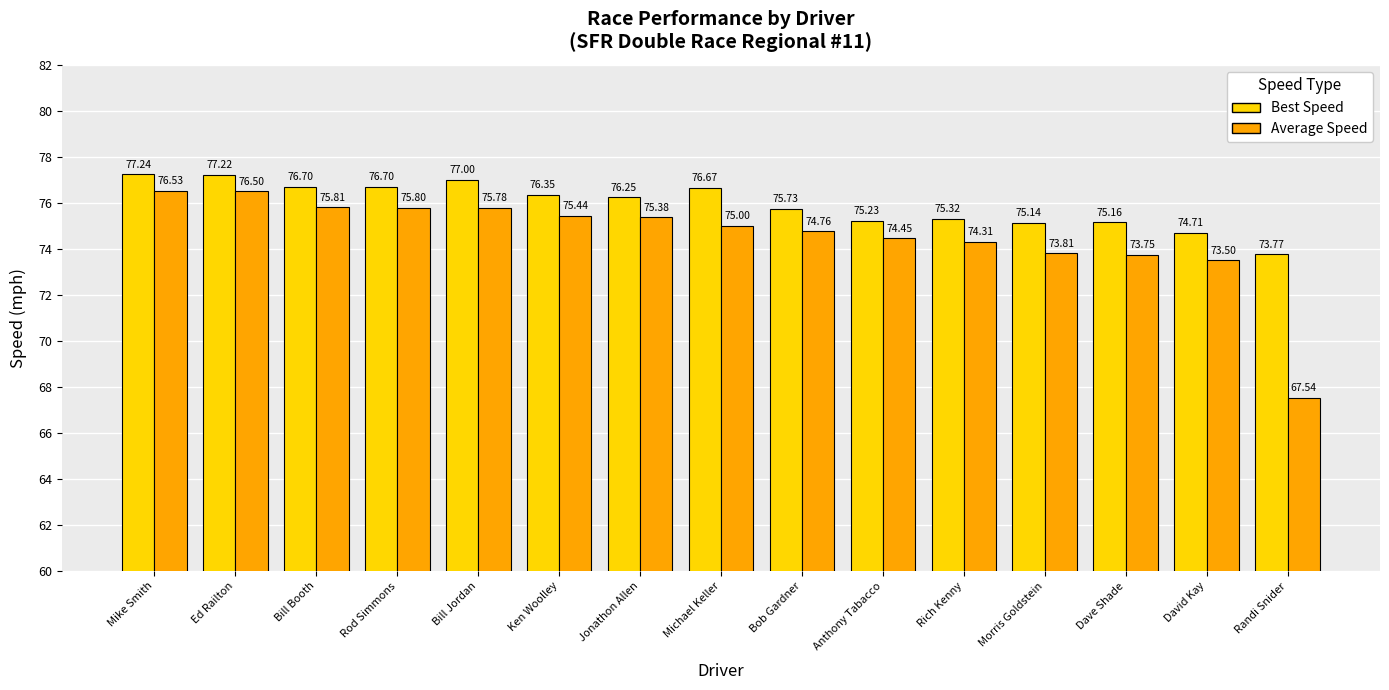

What is the minimum value shown in the chart?

67.5